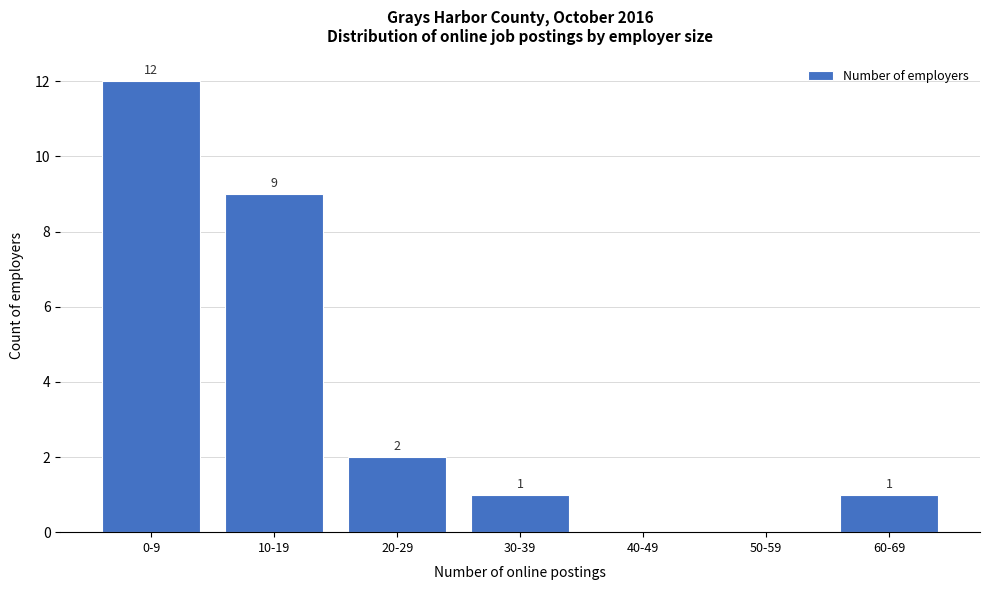

Reading right to left, transcribe all the data shown in this chart.

60-69=1	50-59=0	40-49=0	30-39=1	20-29=2	10-19=9	0-9=12